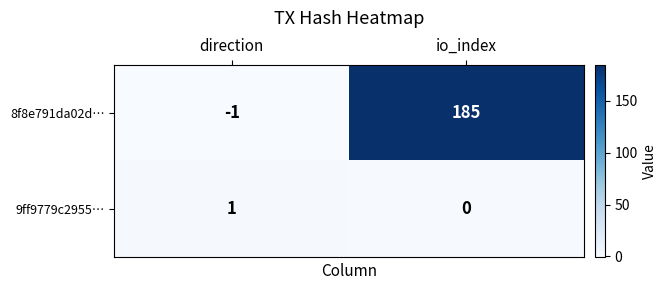

Reading right to left, extract all data points from this chart.

8f8e791da02d…: 185	-1
9ff9779c2955…: 0	1